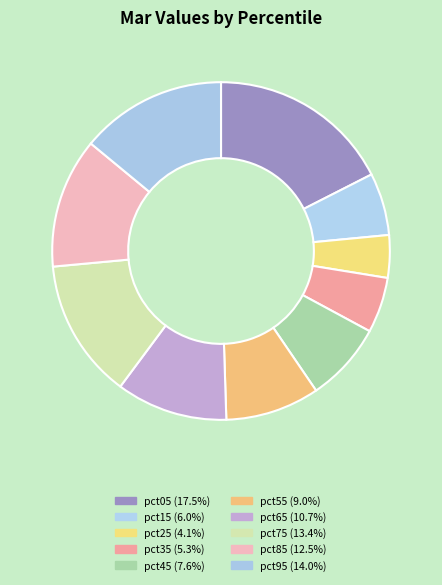

The pct95 slice represents 14% of the pie. True or false?

True